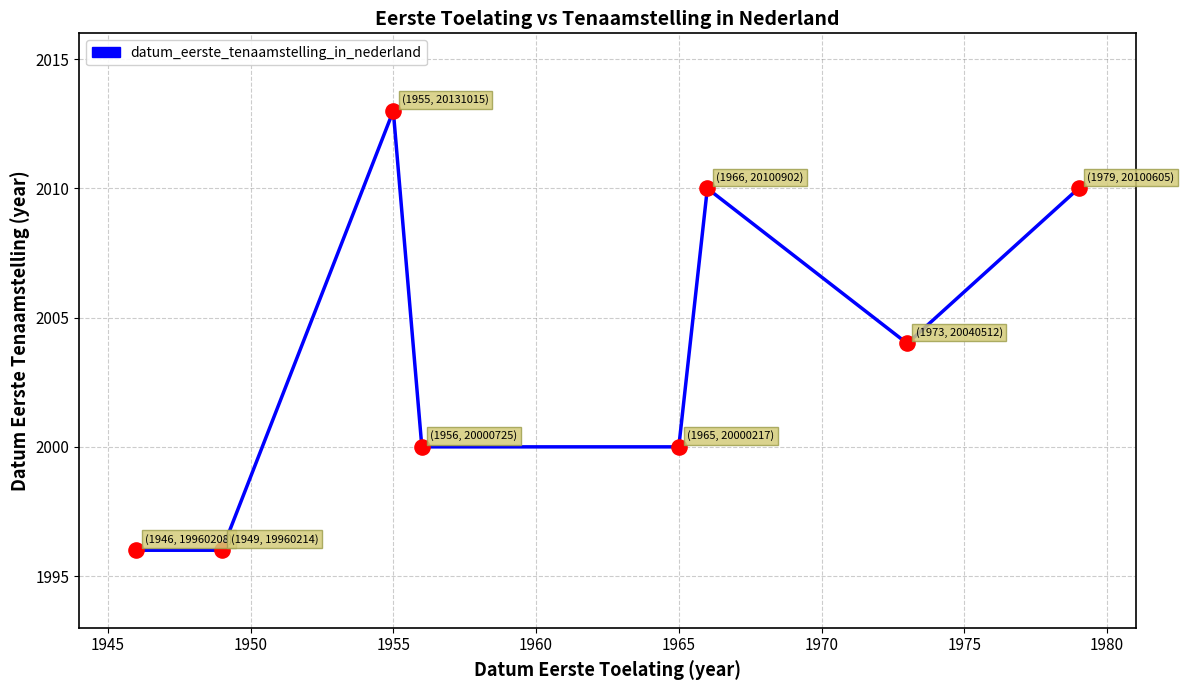

What is the difference between the second highest and second lowest values?

14